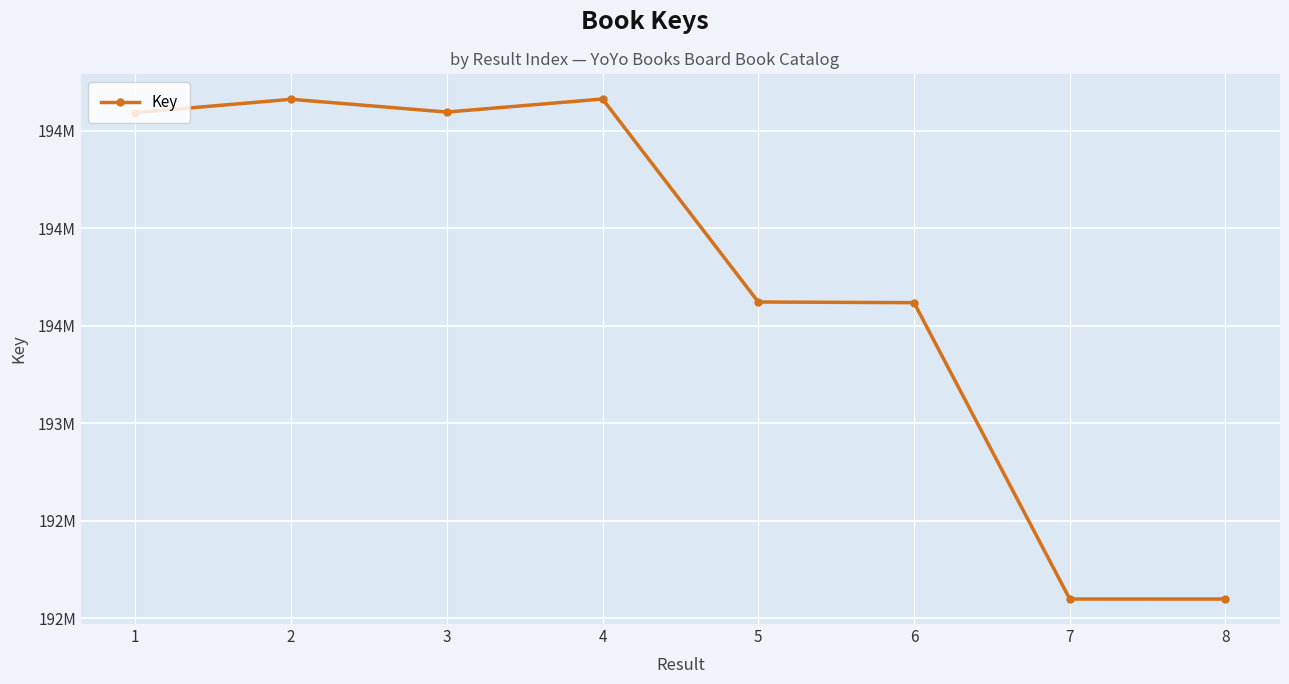

Is this an area chart (filled region under the line)?

No